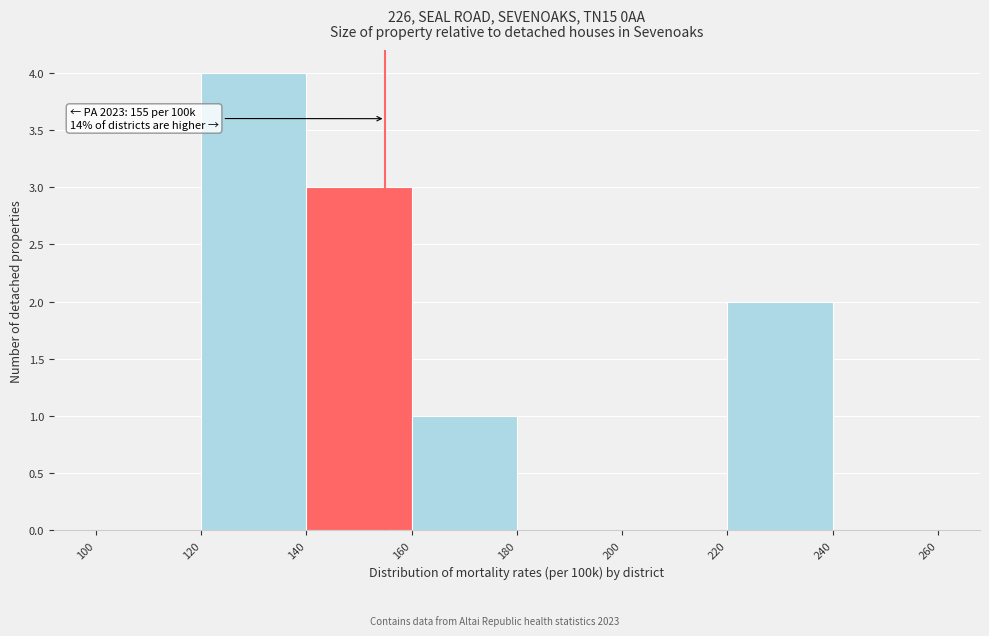

Over which range of the x-axis is the bar tallest?

120 to 140